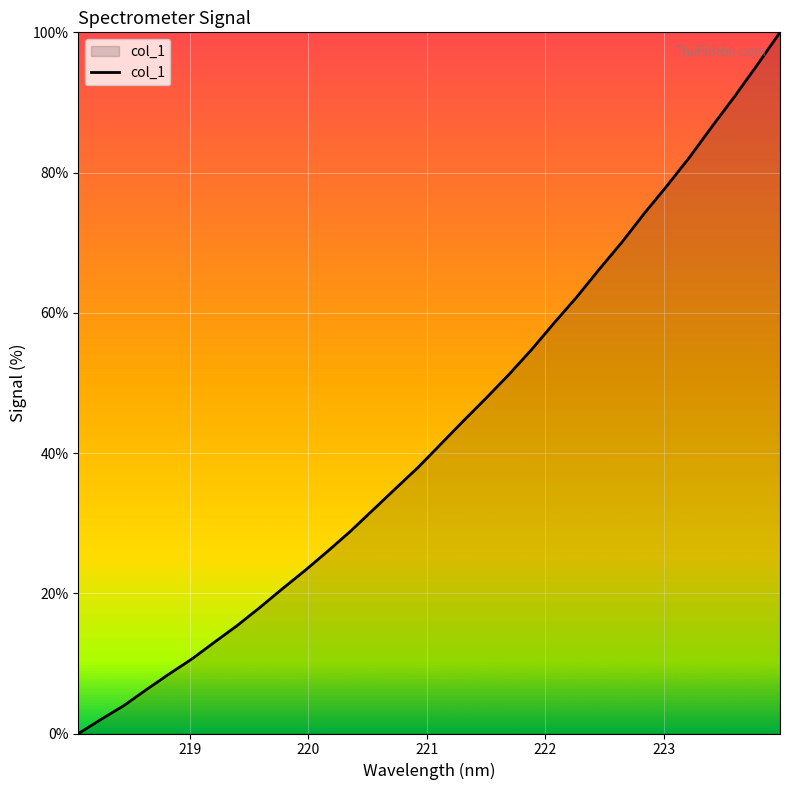

What is the maximum value shown in the chart?

100.0